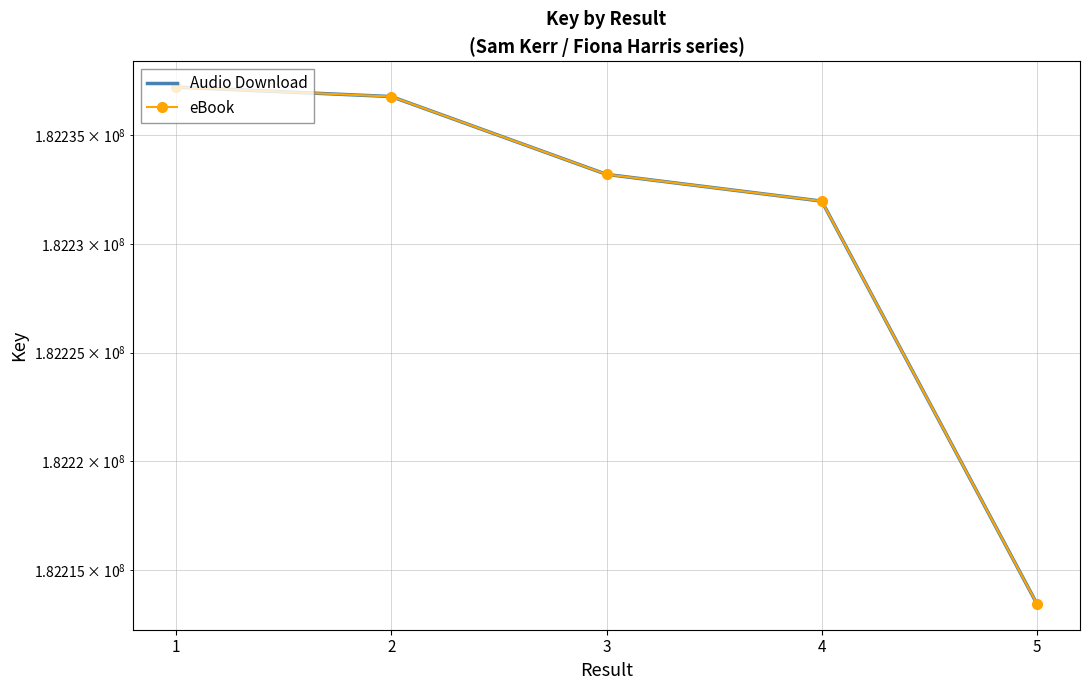

What is the difference between the second highest and minimum values in the eBook series?

23351